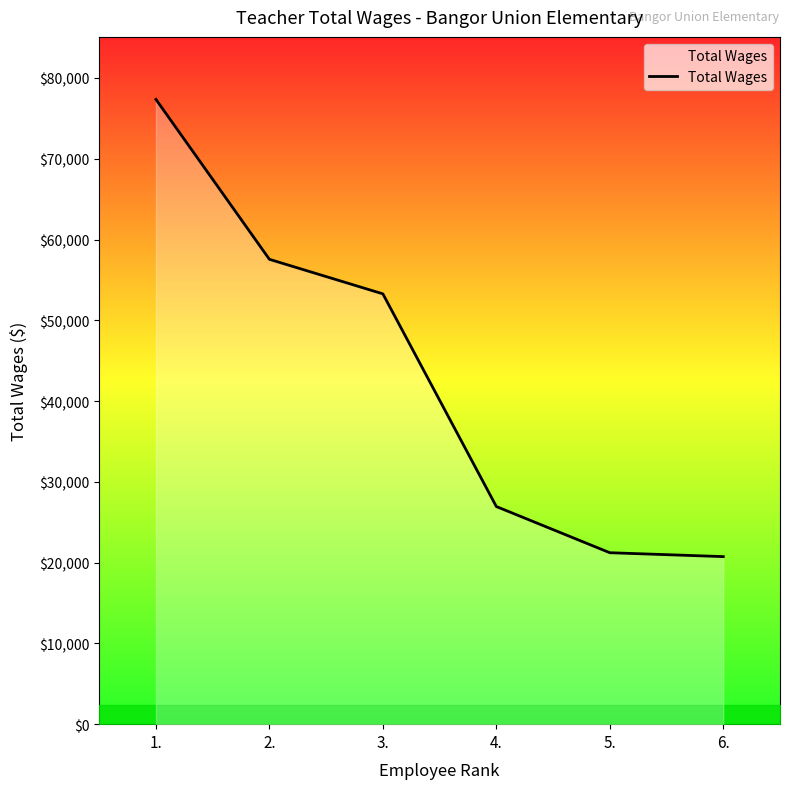

What is the maximum value shown in the chart?

77352